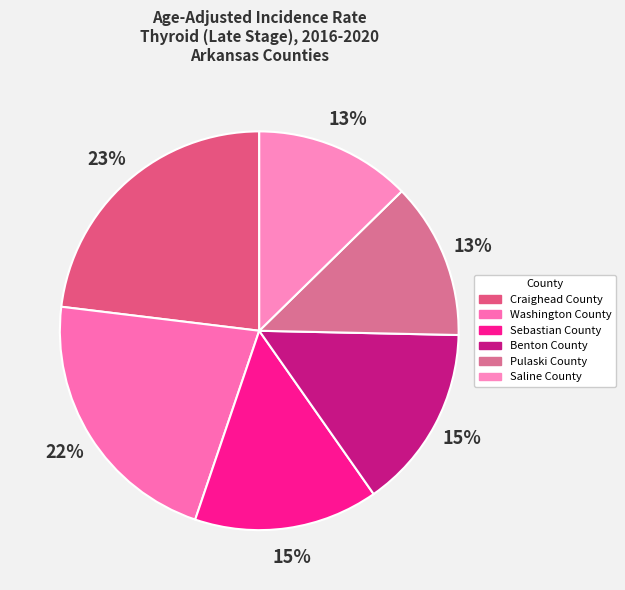

How many slices are in this pie chart?

6